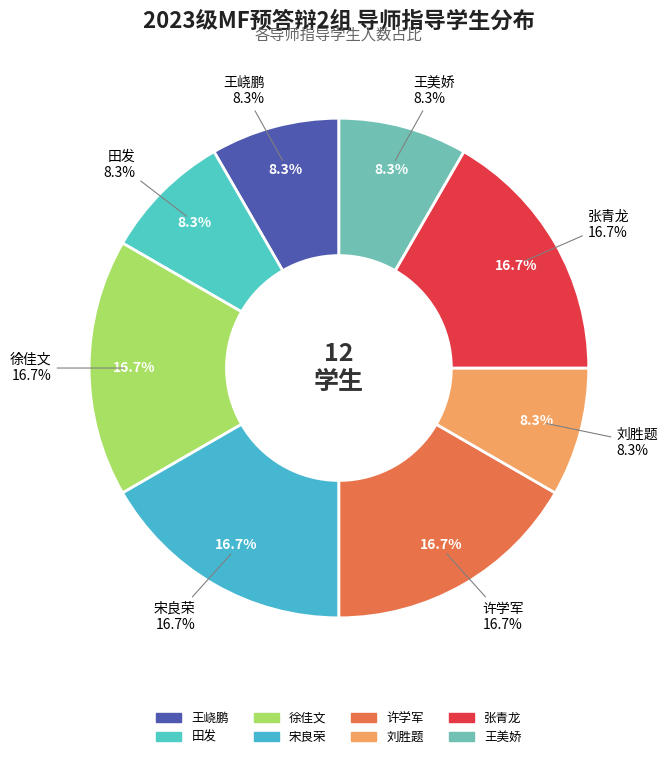

Between 刘胜题 and 王峣鹏, which is larger?

刘胜题